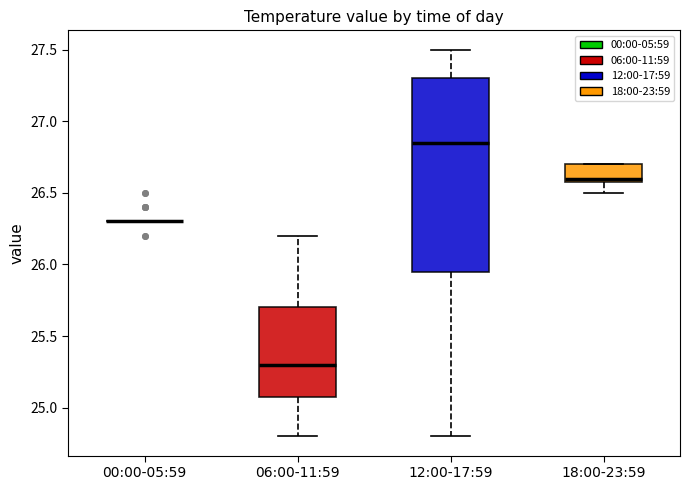

Where does the upper whisker of the box for 12:00-17:59 end on the y-axis? The values are not printed on the chart, so give them approximately, as read against the axis.

27.50